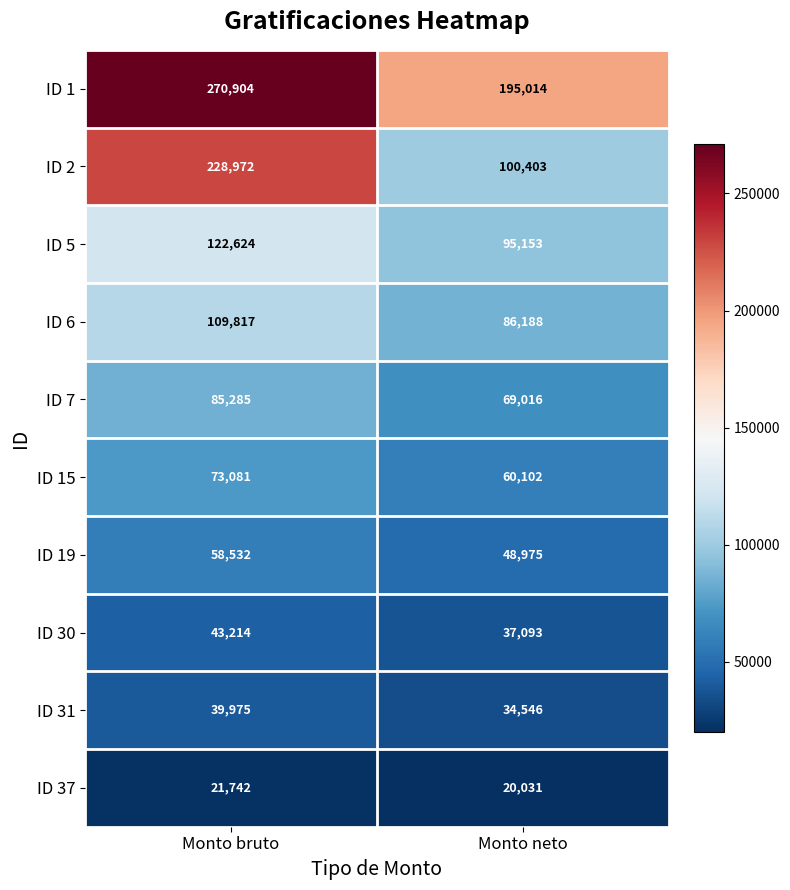

True or false: ID 7 has a value of 105929 at Monto neto.

False